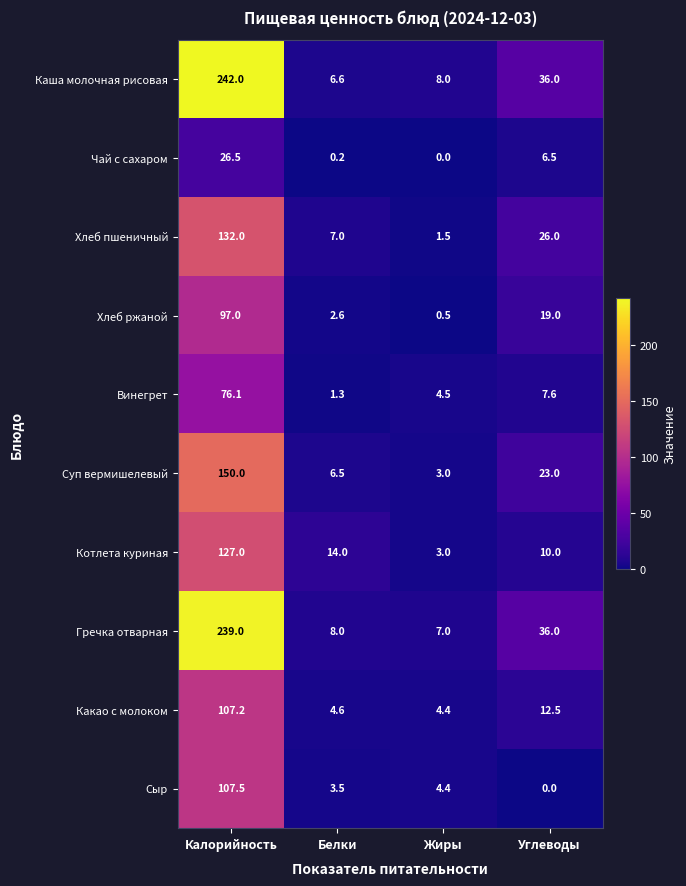

Between Жиры and Углеводы, which series saw the biggest shift?

Гречка отварная